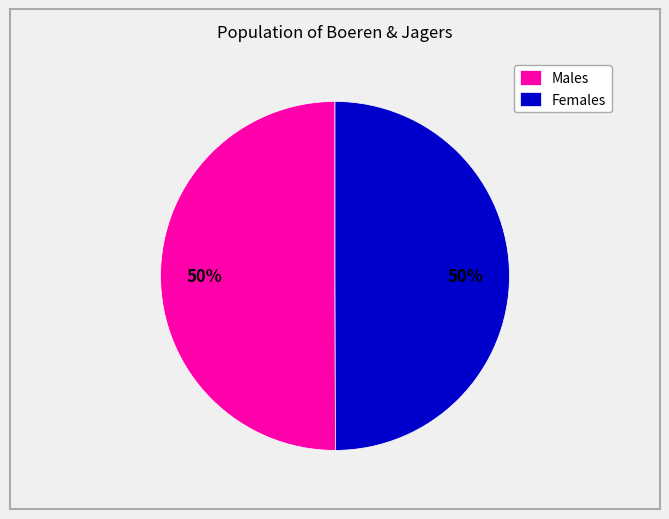

What percentage is the Females slice, to the nearest percent?

50%